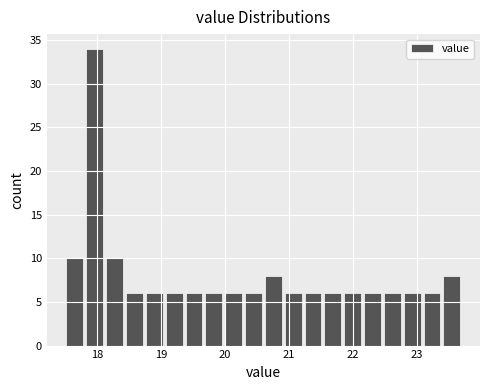

Read against the x-axis, roughly where is the centre of the tallest bar?

18.0